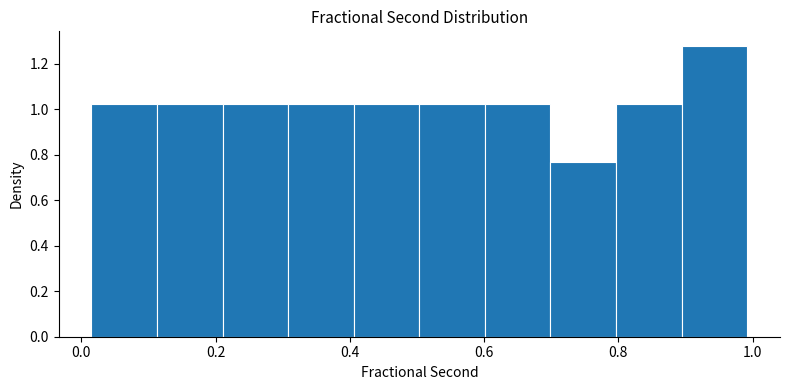

Reading left to right, transcribe this chart: for each bar, give the range it covers on the x-axis and its height. Neither the bar edges nor the heights are printed on the chart, so give them approximately, as read against the axes.

0.02 to 0.12: 1.02
0.12 to 0.22: 1.02
0.22 to 0.30: 1.02
0.30 to 0.40: 1.02
0.40 to 0.50: 1.02
0.50 to 0.60: 1.02
0.60 to 0.70: 1.02
0.70 to 0.80: 0.76
0.80 to 0.90: 1.02
0.90 to 1.00: 1.28